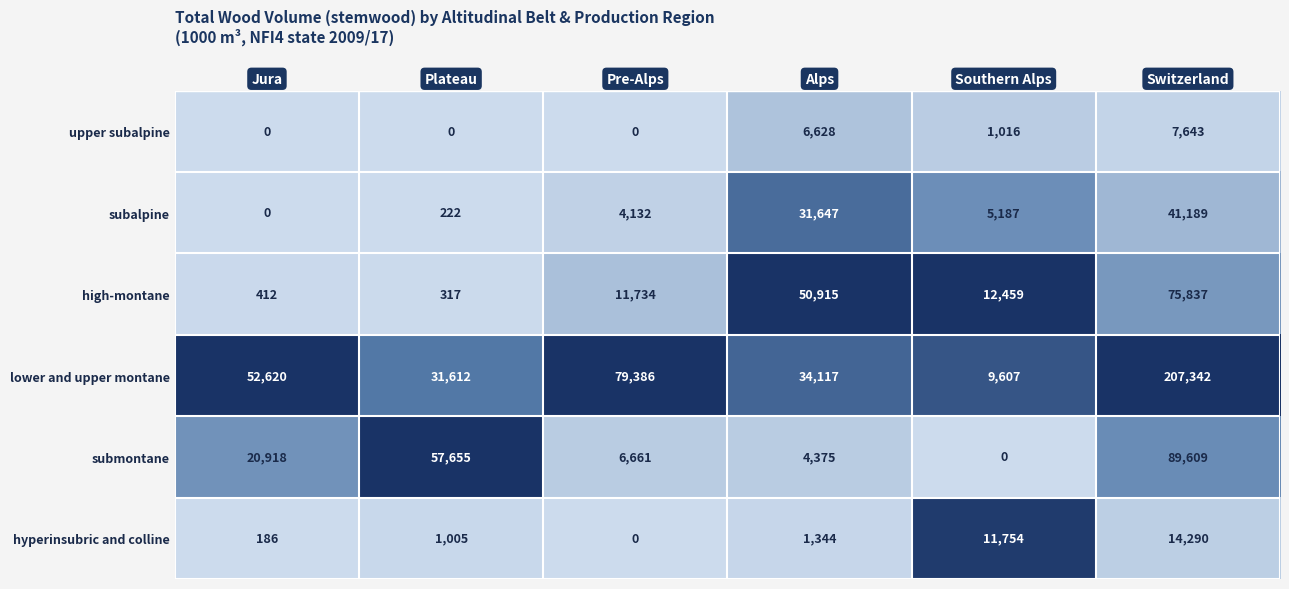

Between Pre-Alps and Southern Alps, which series saw the biggest shift?

lower and upper montane